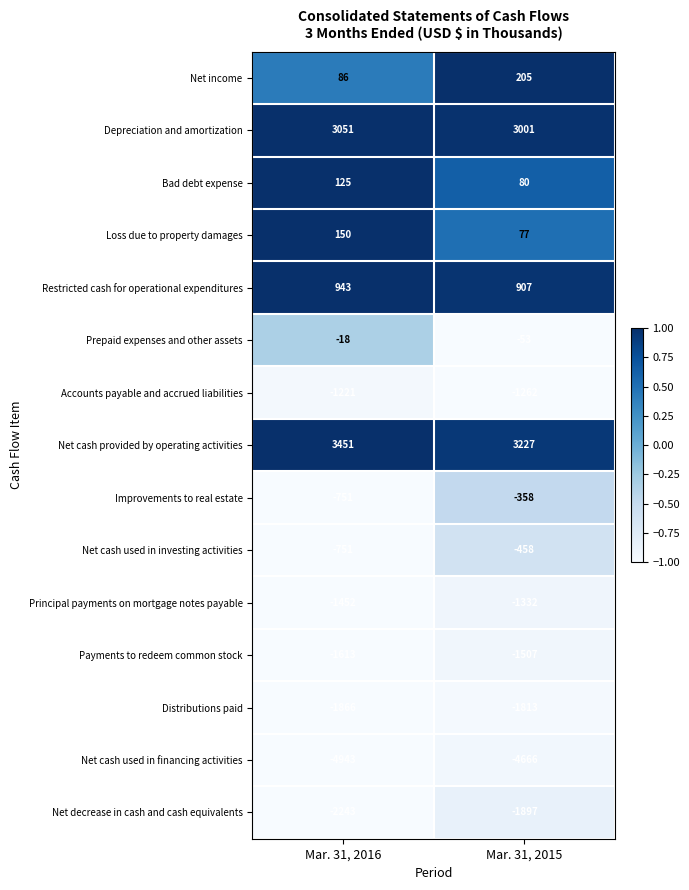

At which category is the sum across all series the highest?

Mar. 31, 2015